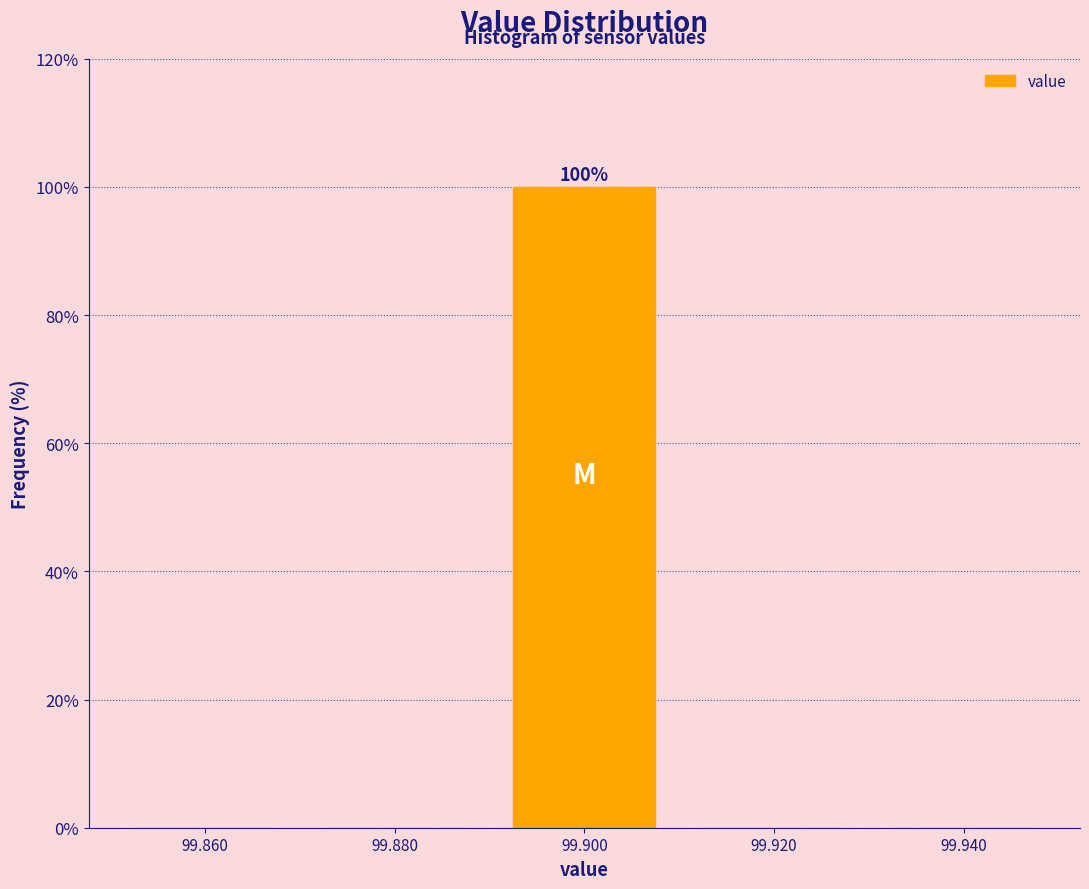

Which range on the x-axis has the tallest bar?

99.89 to 99.91